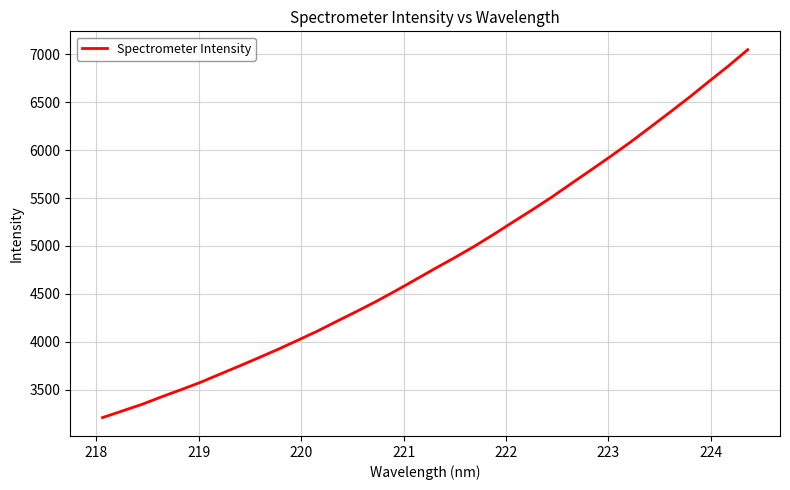

What is the difference between the second highest and minimum values?

3666.2